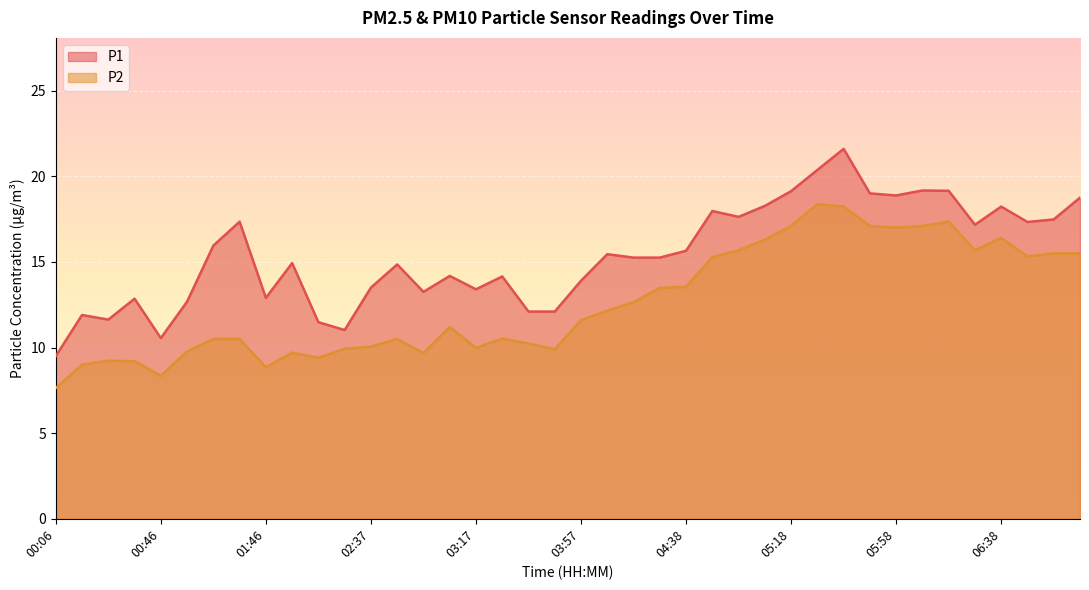

Rank the categories by P2 value from lowest to highest.

00:06, 00:46, 01:46, 00:16, 00:36, 00:26, 02:17, 02:57, 01:56, 00:56, 03:47, 02:27, 03:17, 02:37, 03:37, 01:16, 01:36, 02:47, 03:27, 03:07, 03:57, 04:07, 04:17, 04:28, 04:38, 04:48, 06:48, 06:58, 07:08, 04:58, 06:28, 05:08, 06:38, 05:58, 05:18, 05:48, 06:08, 06:18, 05:38, 05:28